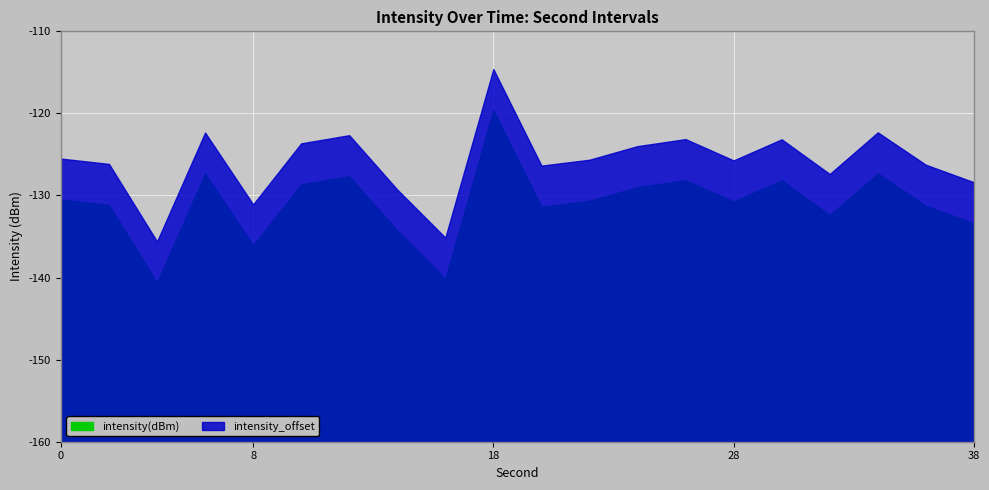

Reading left to right, transcribe all the data shown in this chart.

intensity(dBm): -130.5	-131.2	-140.6	-127.3	-136.1	-128.6	-127.7	-134.3	-140.1	-119.6	-131.4	-130.6	-129.0	-128.1	-130.7	-128.2	-132.4	-127.3	-131.3	-133.4
intensity_offset: -125.5	-126.2	-135.6	-122.3	-131.1	-123.6	-122.7	-129.3	-135.1	-114.6	-126.4	-125.6	-124.0	-123.1	-125.7	-123.2	-127.4	-122.3	-126.3	-128.4